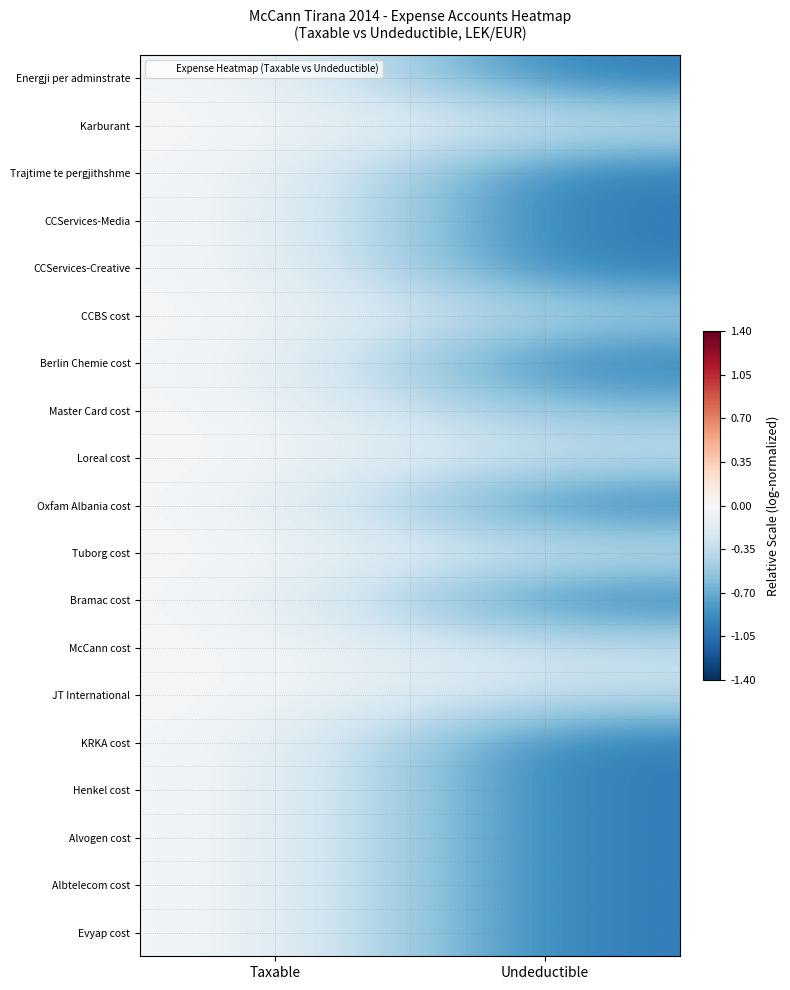

Reading right to left, extract all data points from this chart.

Energji per adminstrate: Undeductible=-1.0	Taxable=0.0
Karburant: Undeductible=-0.3	Taxable=0.0
Trajtime te pergjithshme: Undeductible=-1.0	Taxable=0.0
CCServices-Media: Undeductible=-1.0	Taxable=0.0
CCServices-Creative: Undeductible=-1.0	Taxable=0.0
CCBS cost: Undeductible=-0.5	Taxable=0.0
Berlin Chemie cost: Undeductible=-1.0	Taxable=0.0
Master Card cost: Undeductible=-0.6	Taxable=0.0
Loreal cost: Undeductible=-0.3	Taxable=0.0
Oxfam Albania cost: Undeductible=-1.0	Taxable=0.0
Tuborg cost: Undeductible=-0.3	Taxable=0.0
Bramac cost: Undeductible=-1.0	Taxable=0.0
McCann cost: Undeductible=-0.3	Taxable=0.0
JT International: Undeductible=-0.4	Taxable=0.0
KRKA cost: Undeductible=-1.0	Taxable=0.0
Henkel cost: Undeductible=-1.0	Taxable=0.0
Alvogen cost: Undeductible=-1.0	Taxable=0.0
Albtelecom cost: Undeductible=-1.0	Taxable=0.0
Evyap cost: Undeductible=-1.0	Taxable=0.0